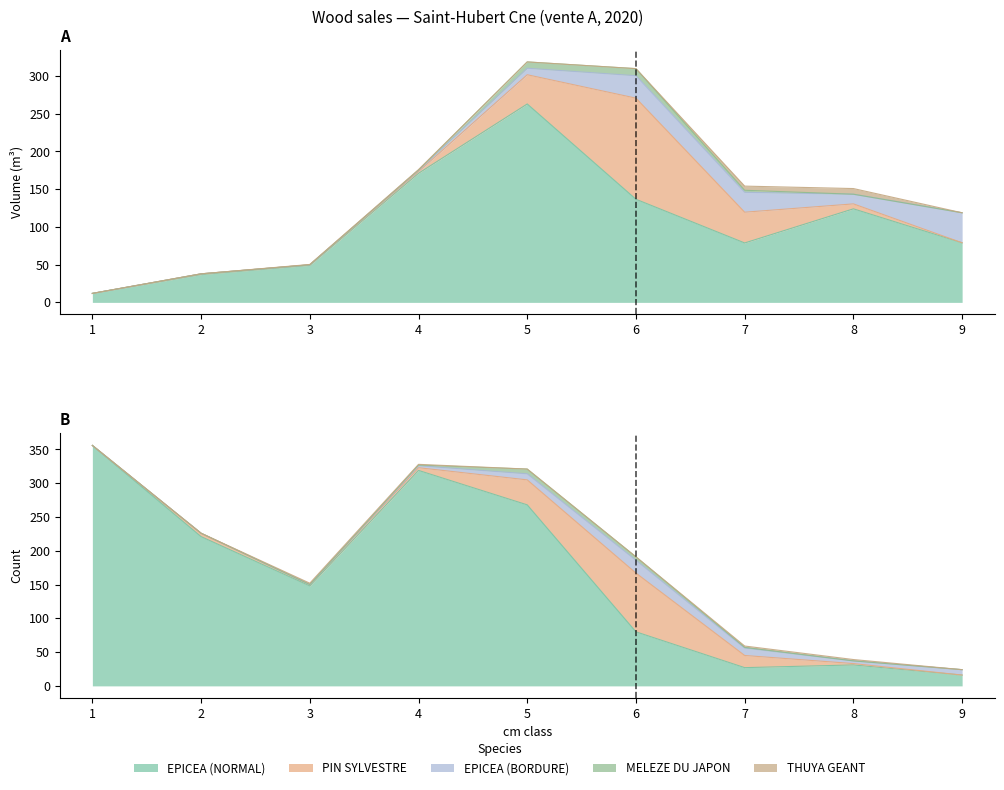

What is the difference between the maximum and minimum values in the MELEZE DU JAPON series?

9.4